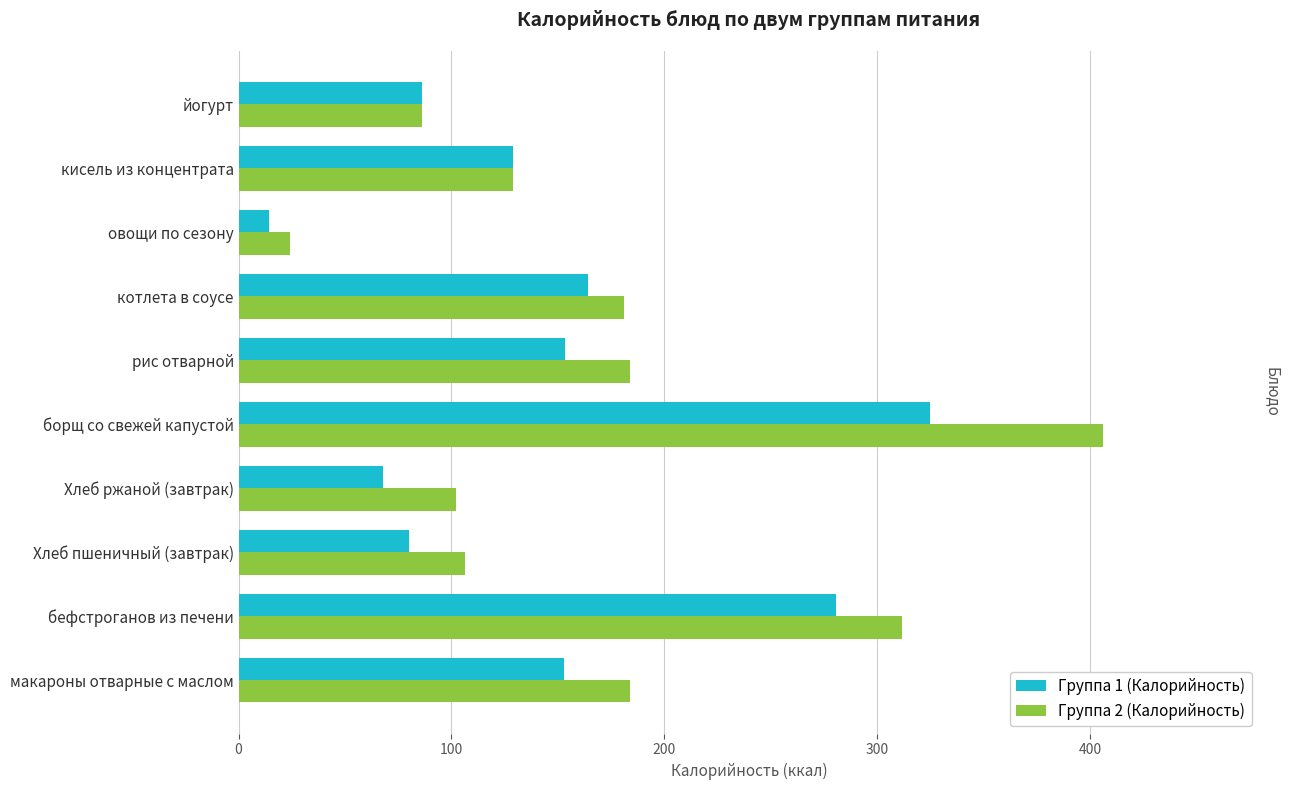

What is the average value of the Группа 2 (Калорийность) series?

171.4